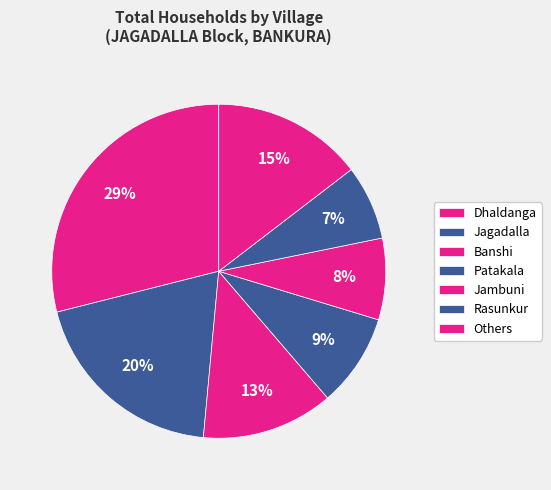

Does any single category account for the majority?

No